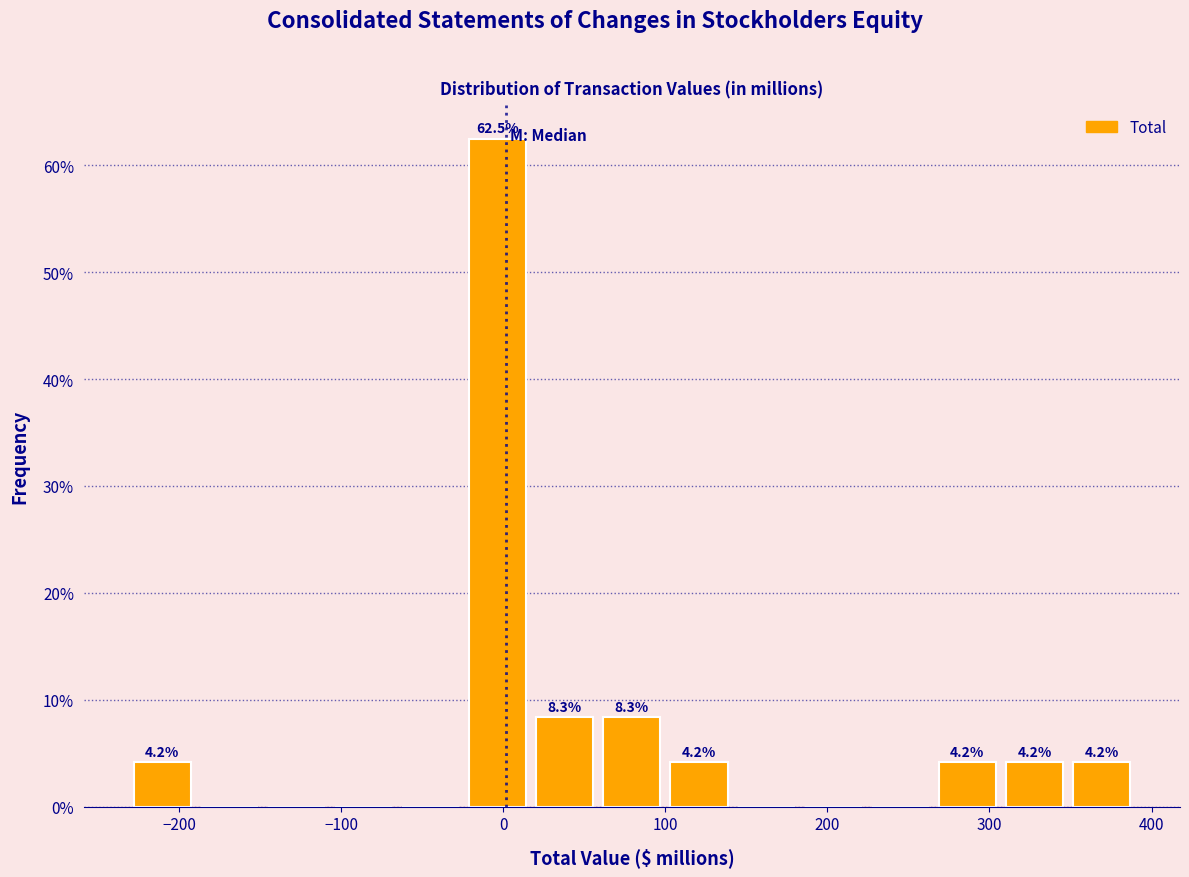

Which range on the x-axis has the tallest bar?

-20 to 20